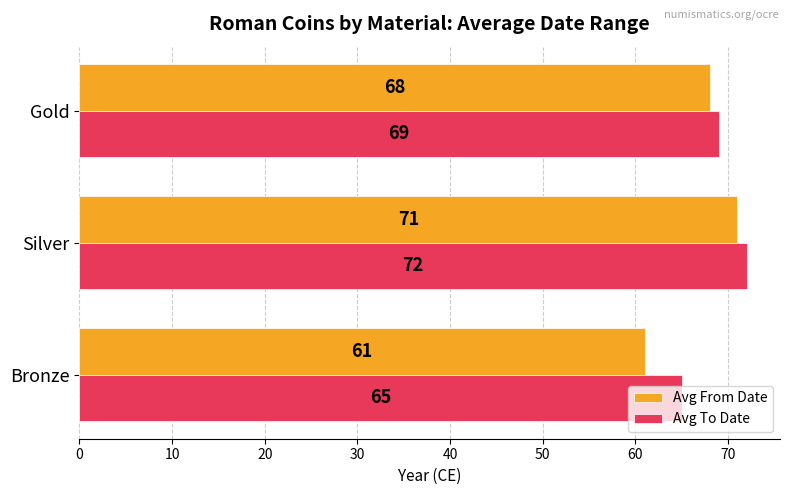

What are all the series names shown in the legend?

Avg From Date, Avg To Date